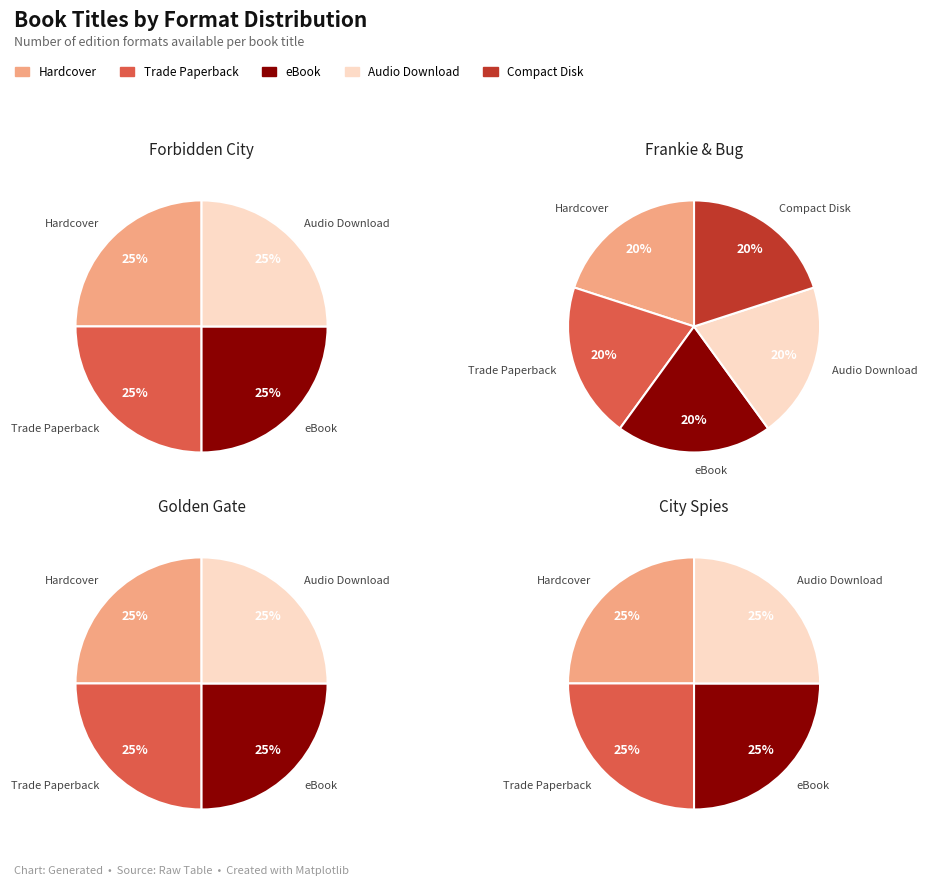

What percentage is the Trade Paperback slice, to the nearest percent?

20%